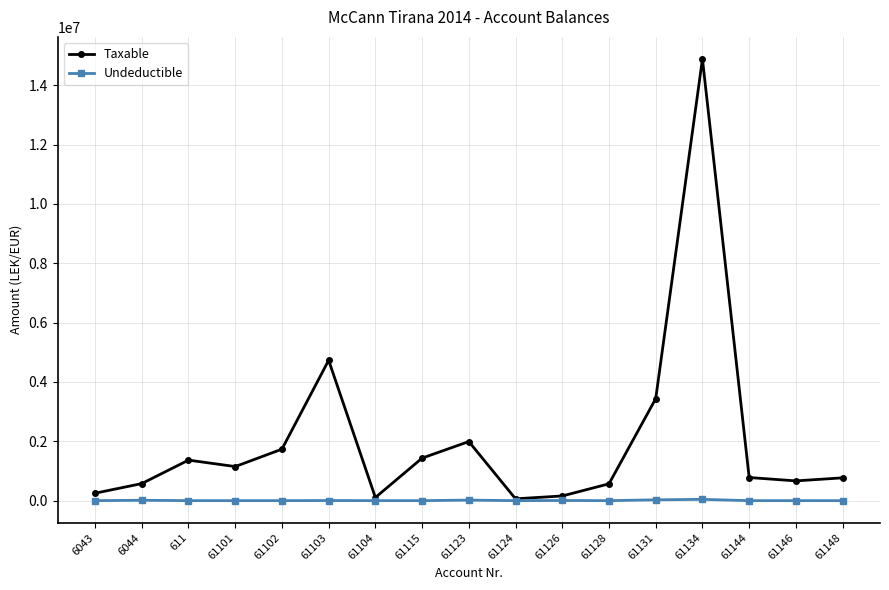

What is the label of the 3rd point from the right?

61144